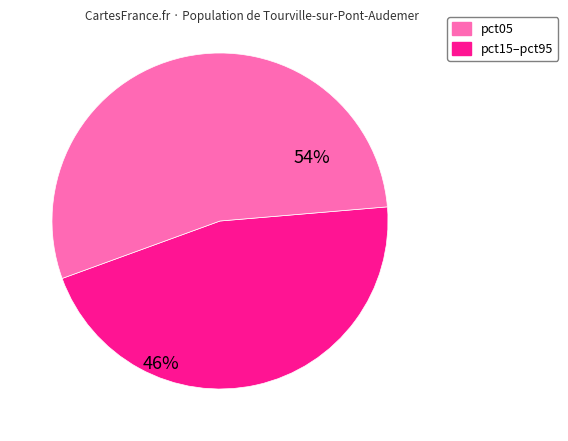

Count the number of slices in the pie.

2